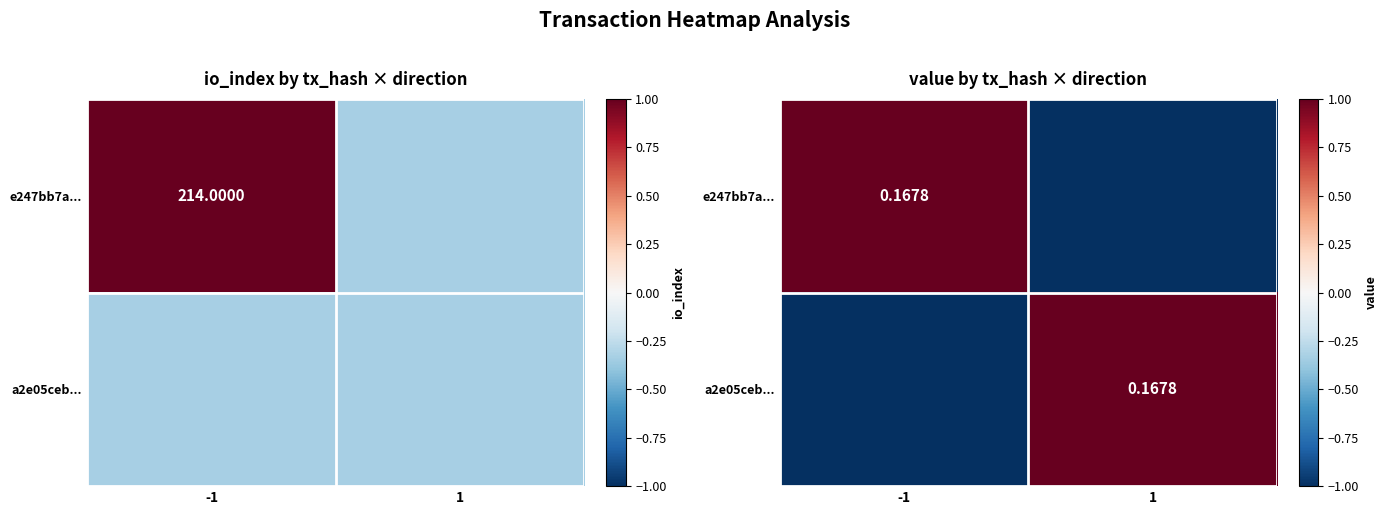

List the series in order of their peak value, lowest first.

e247bb7a..., a2e05ceb...